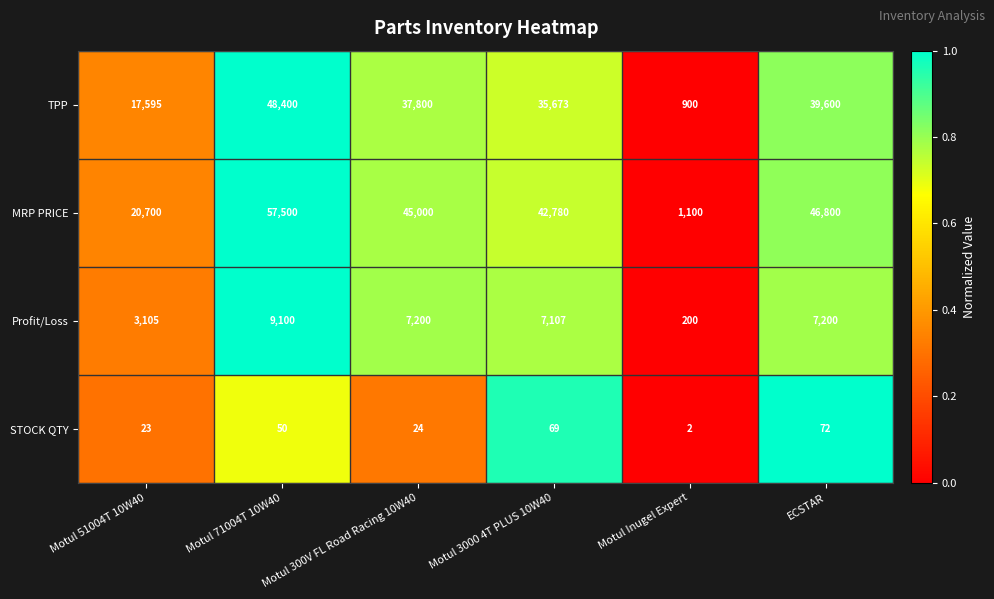

Rank the series by their average value, from lowest to highest.

STOCK QTY, Profit/Loss, TPP, MRP PRICE